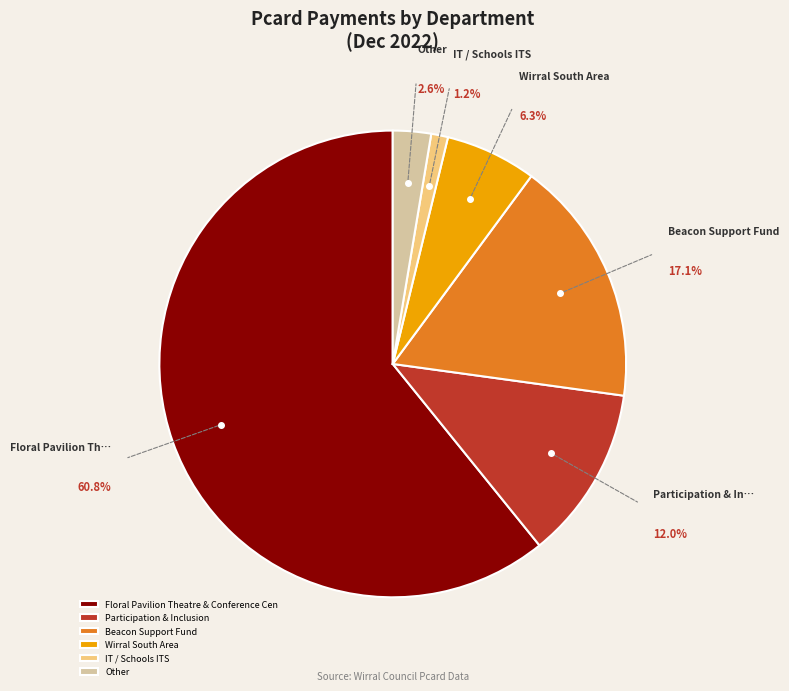

To the nearest percent, what is the combined percentage of Other and IT / Schools ITS?

4%